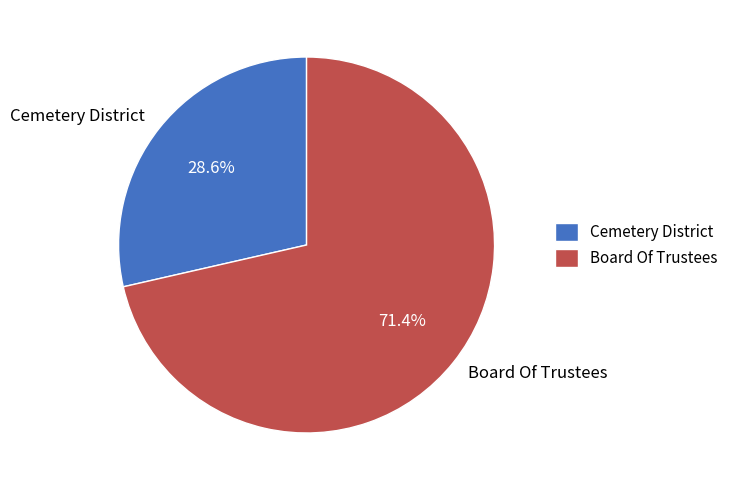

To the nearest percent, what percentage of the pie is Cemetery District?

29%